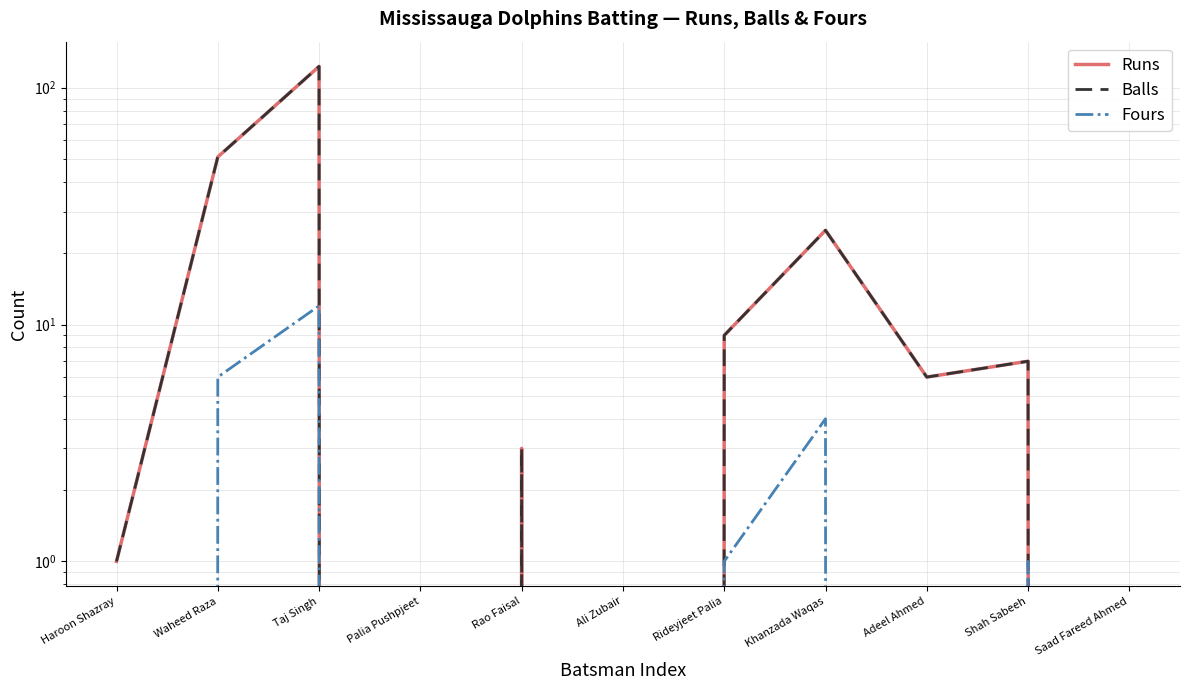

How many interior local peaks does the Fours series have?

3